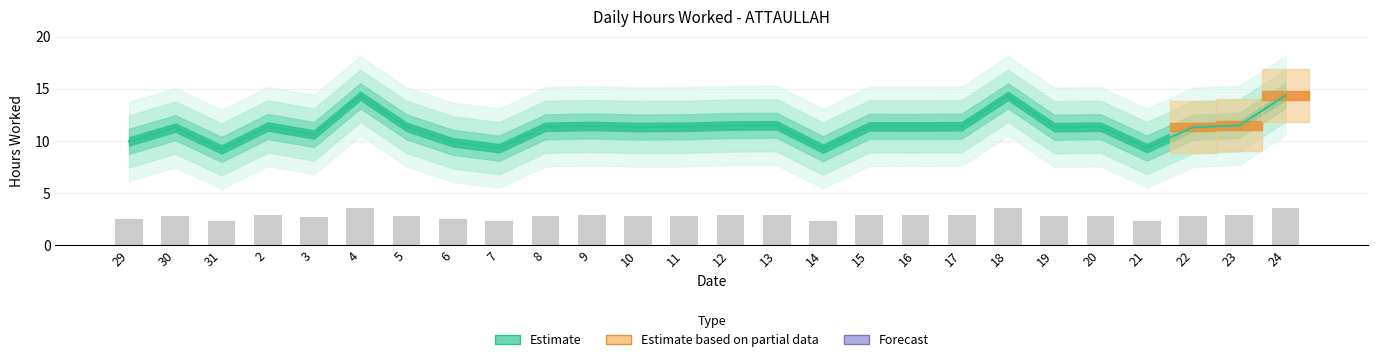

The chart shows a value of 14.0 at 3. True or false?

False